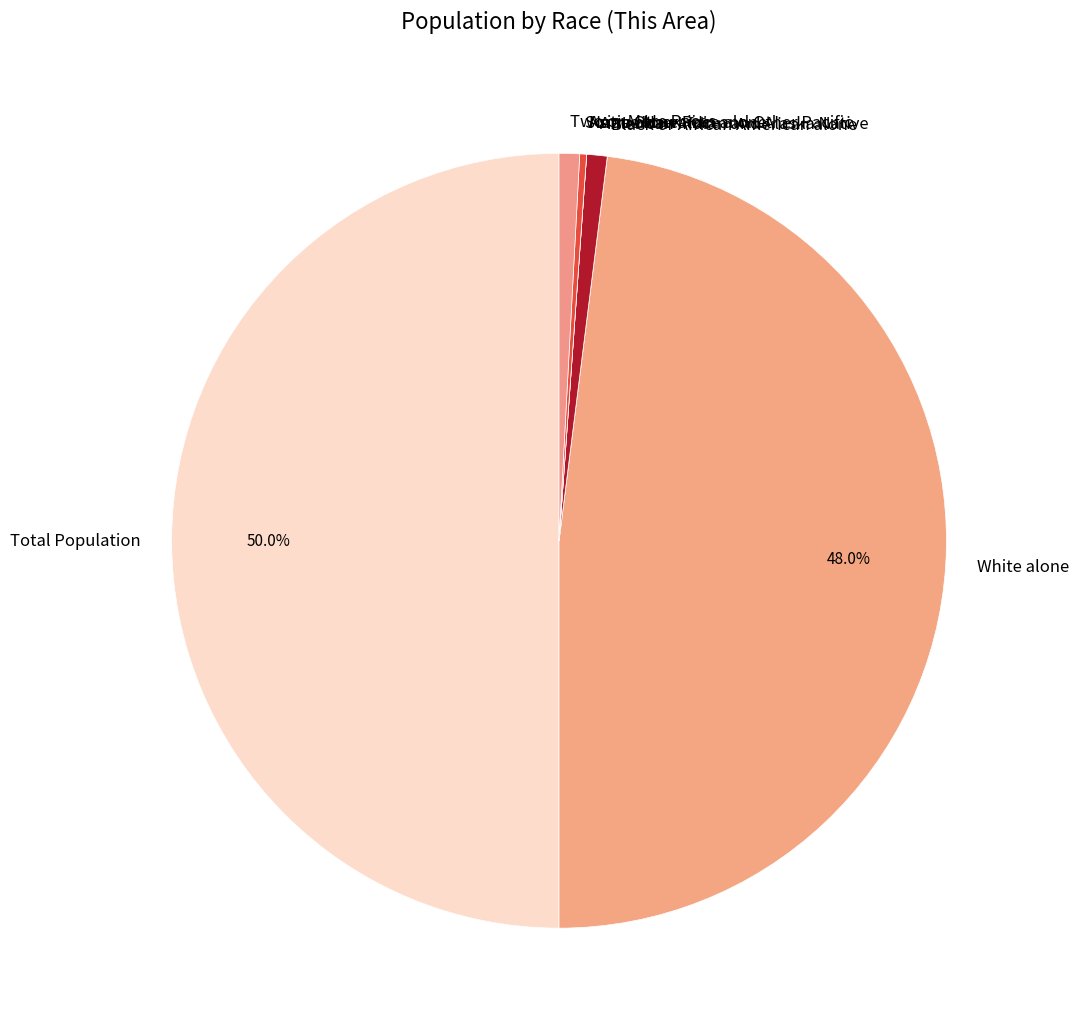

Which slice is the largest?

Total Population